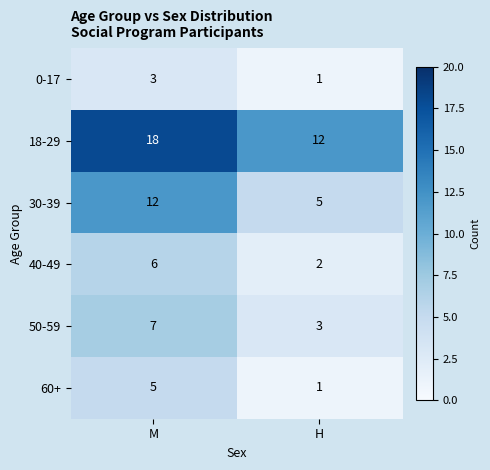

Between M and H, which series saw the biggest shift?

30-39